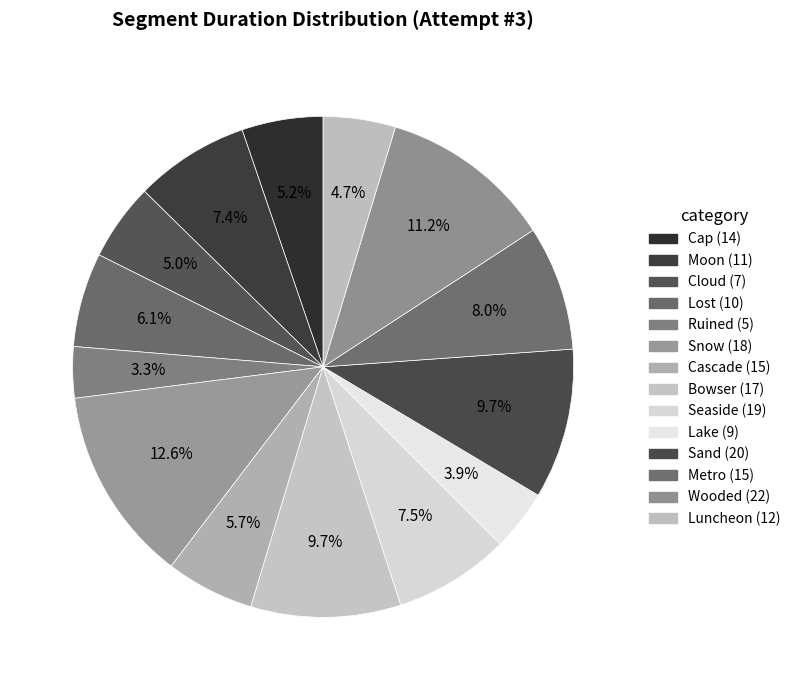

How many slices are in this pie chart?

14